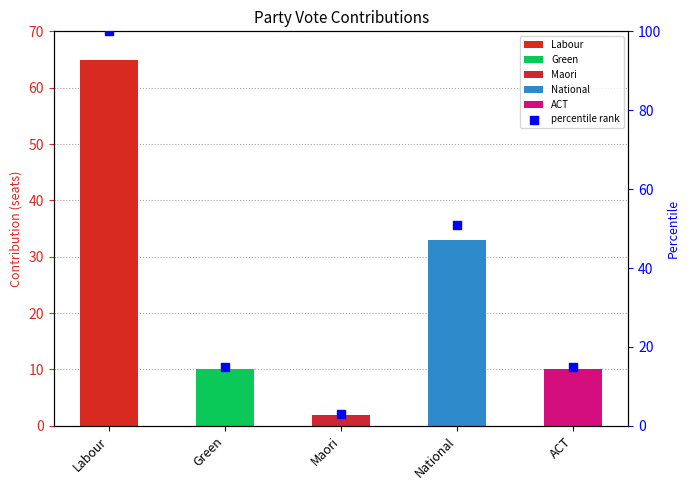

Which has a higher value, Labour or National?

Labour